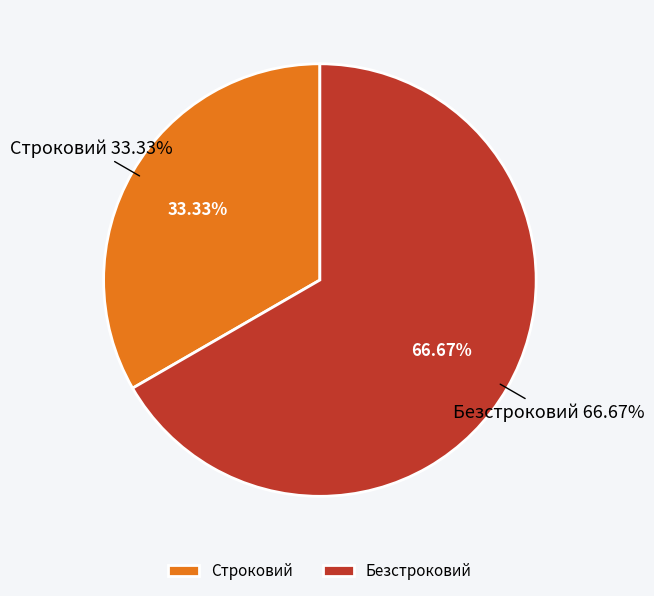

Does any single category account for the majority?

Yes